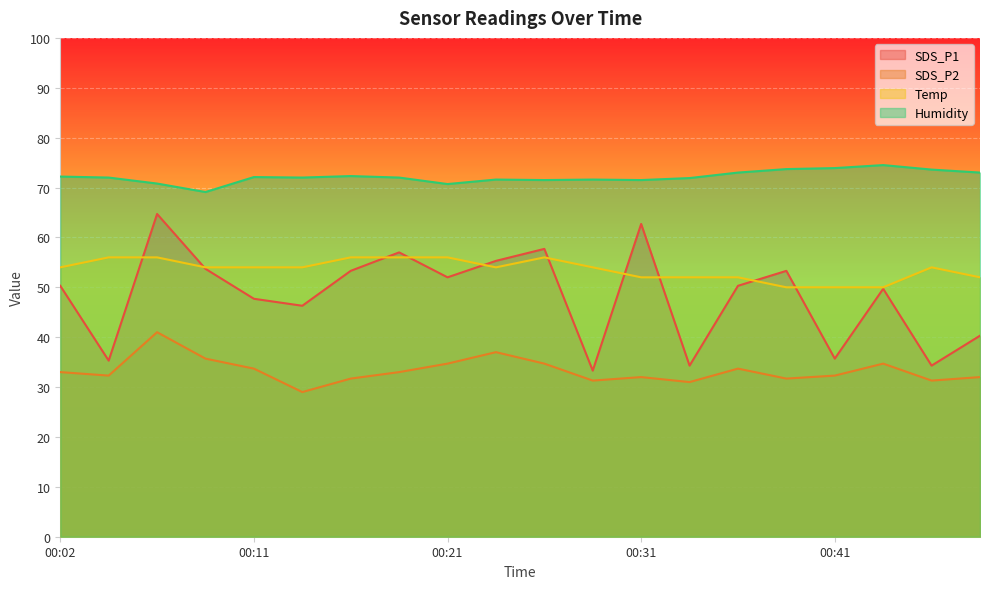

At which category does Temp reach its first local peak?

00:26